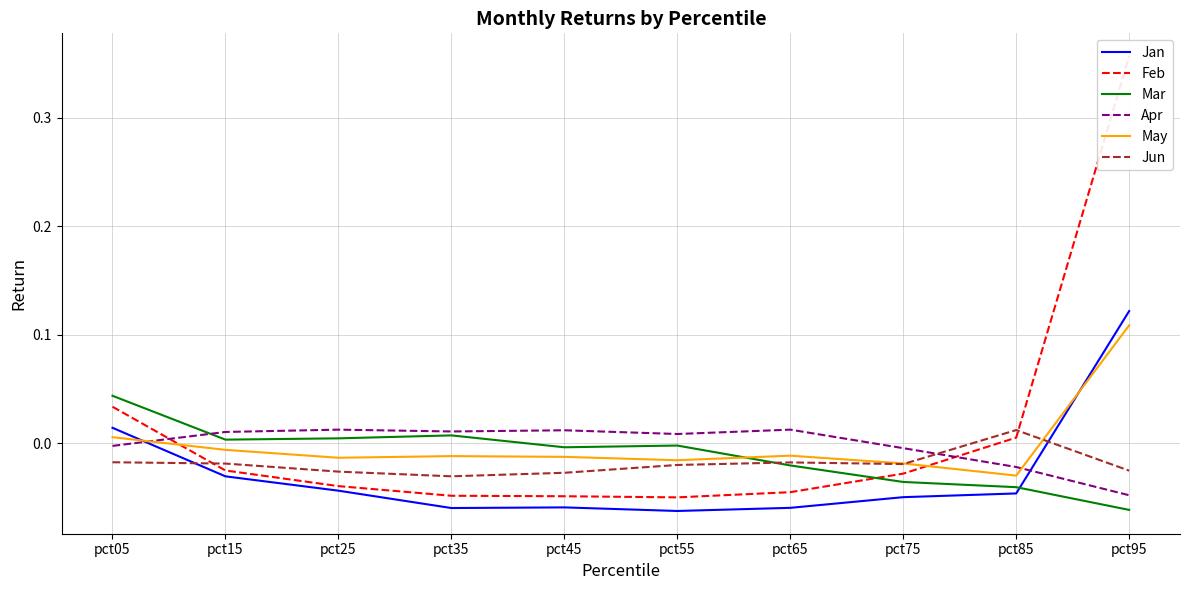

At which category is the sum across all series the highest?

pct95